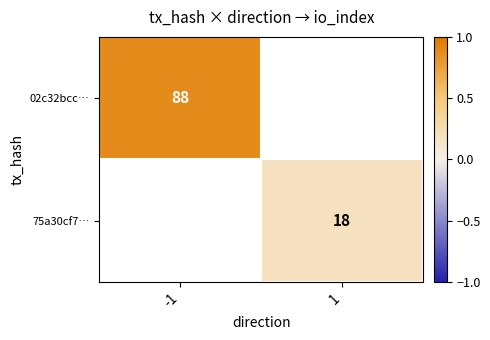

Is the value of 75a30cf7… at -1 greater than the value of 02c32bcc… at -1?

No